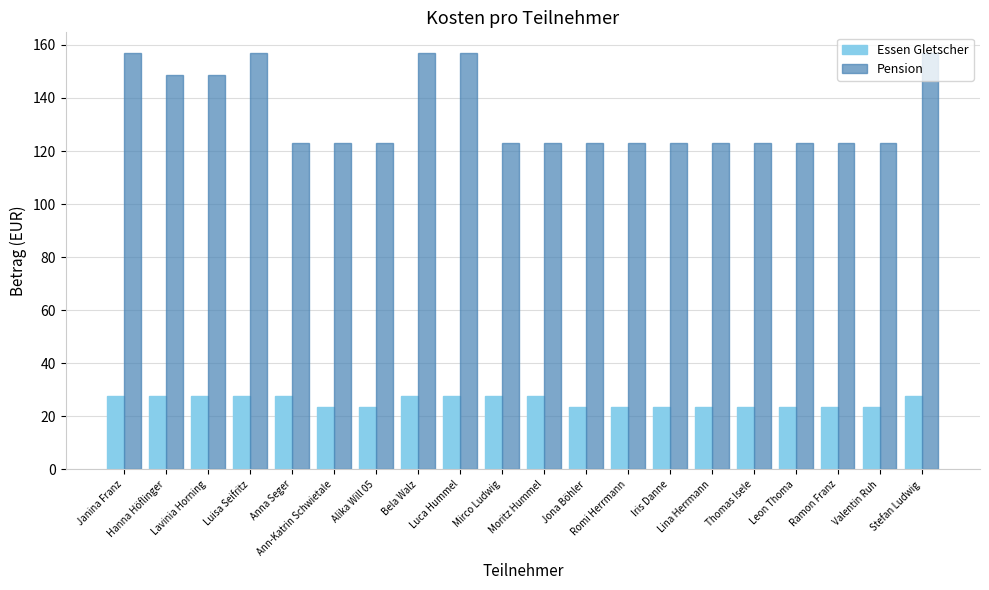

Is the value of Pension at Ann-Katrin Schwietale greater than the value of Essen Gletscher at Lina Herrmann?

Yes